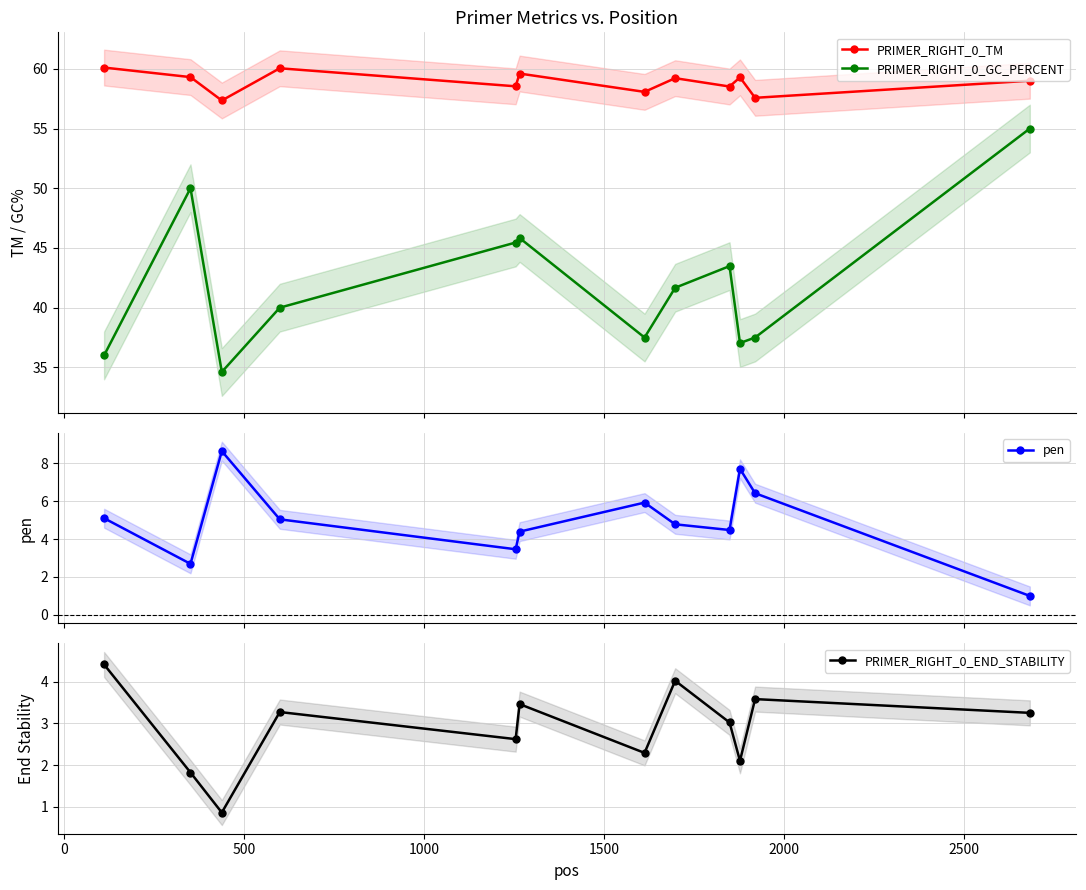

How many data points does each series have?

12